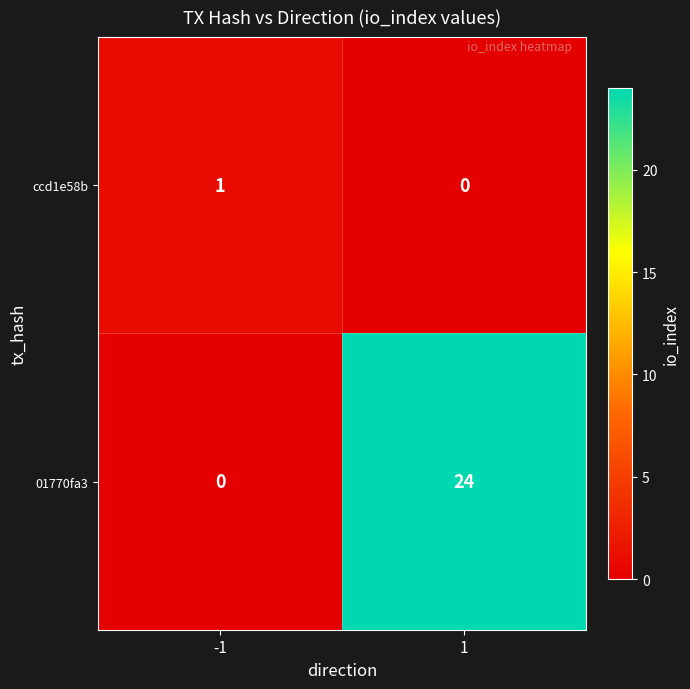

True or false: 01770fa3 has a value of 0 at -1.

True